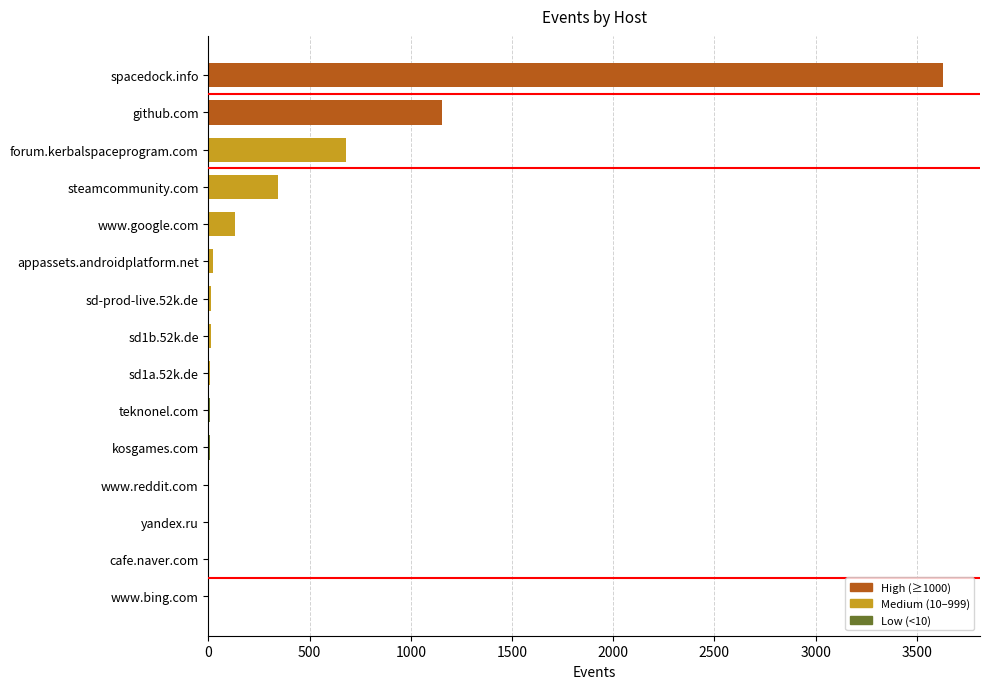

What is the change in value from spacedock.info to forum.kerbalspaceprogram.com?

-2953